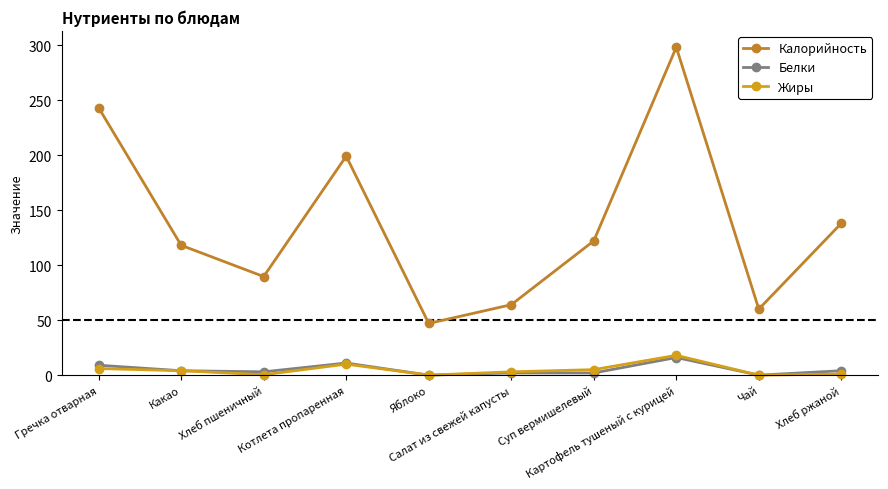

What is the label of the 6th point from the left?

Салат из свежей капусты